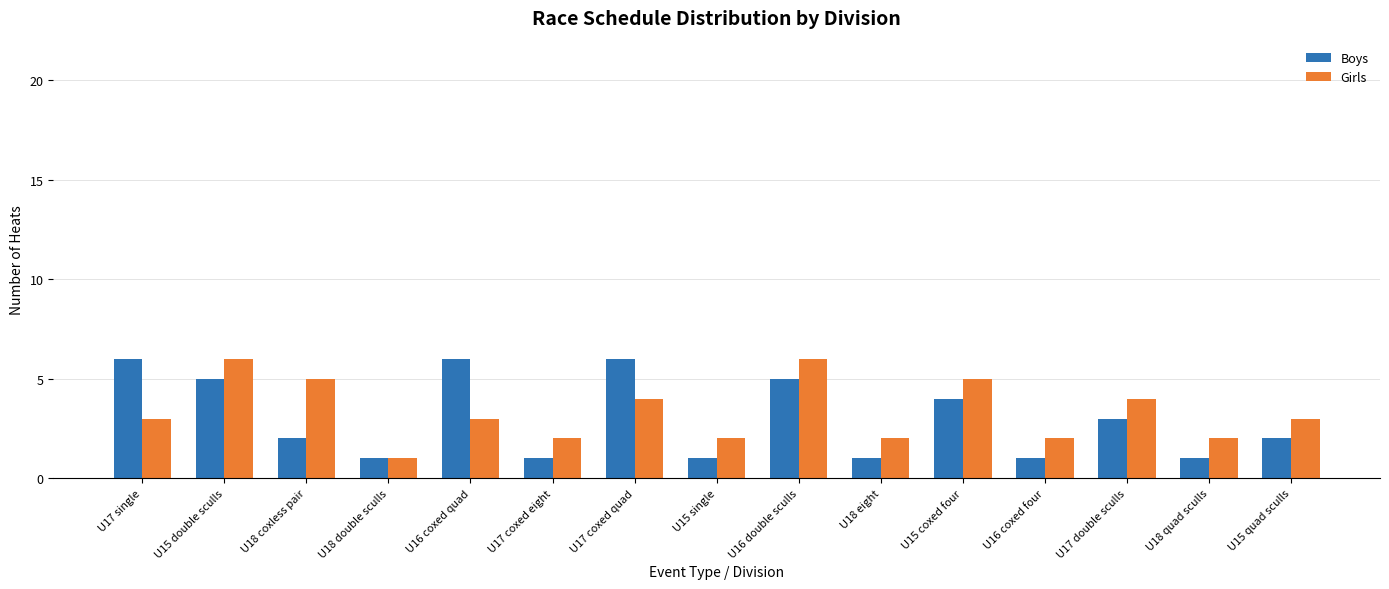

What is the maximum value for Girls?

6